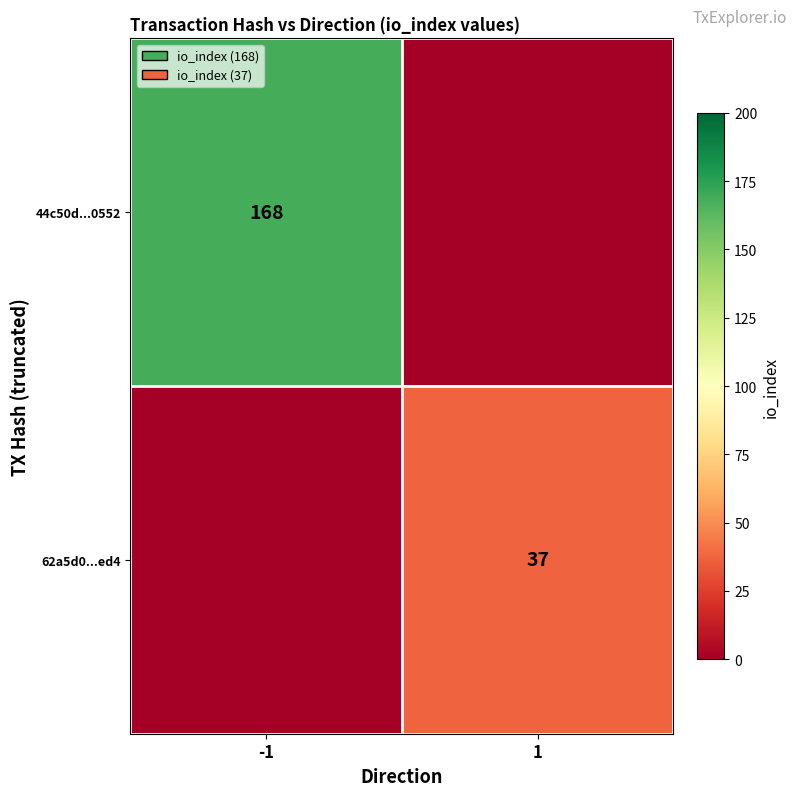

Is it true that 62a5d0...ed4 equals 13 at 1?

False